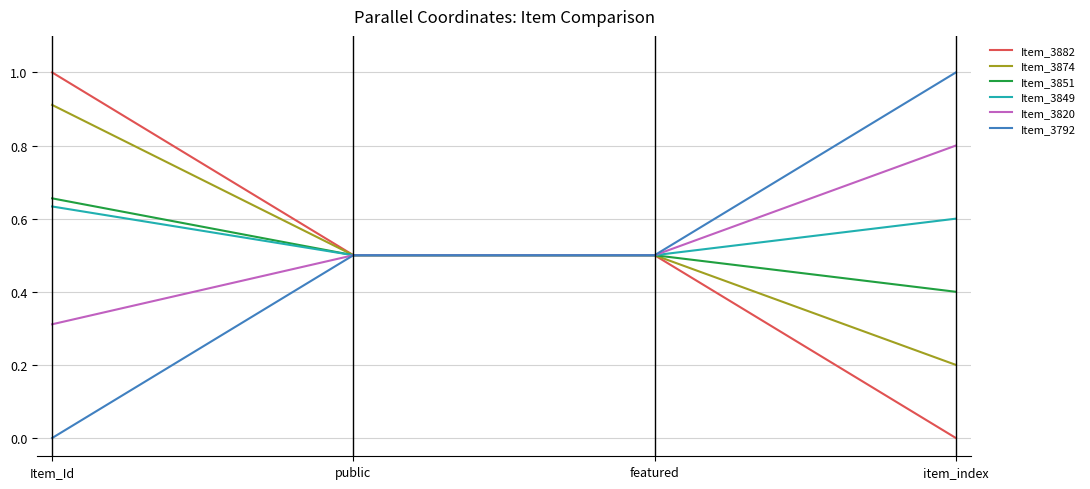

At how many categories does at least one series exceed 0?

4